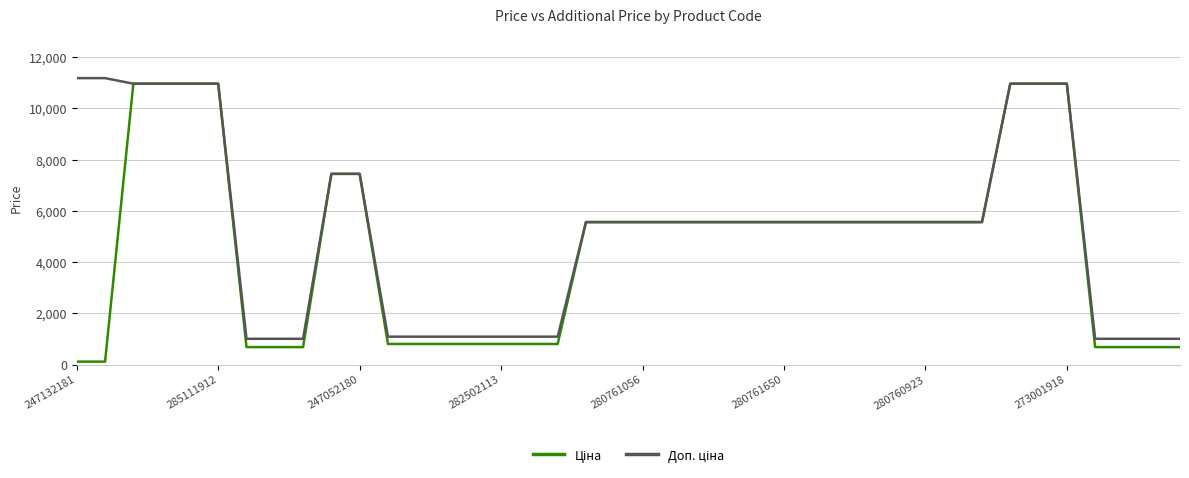

Is this an area chart (filled region under the line)?

No